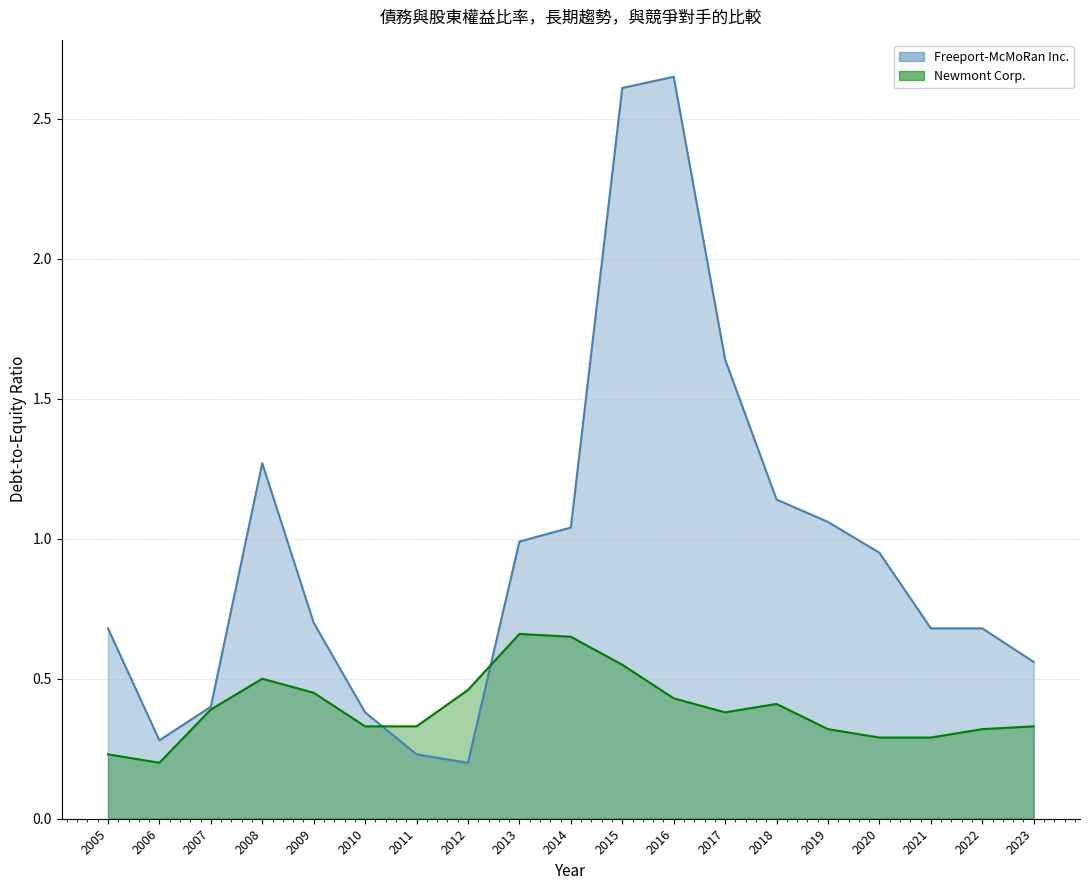

True or false: Newmont Corp. has a value of 0.3 at 2021.

True